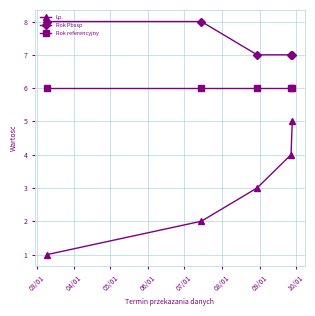

Which series has the largest range (max minus min)?

Lp.